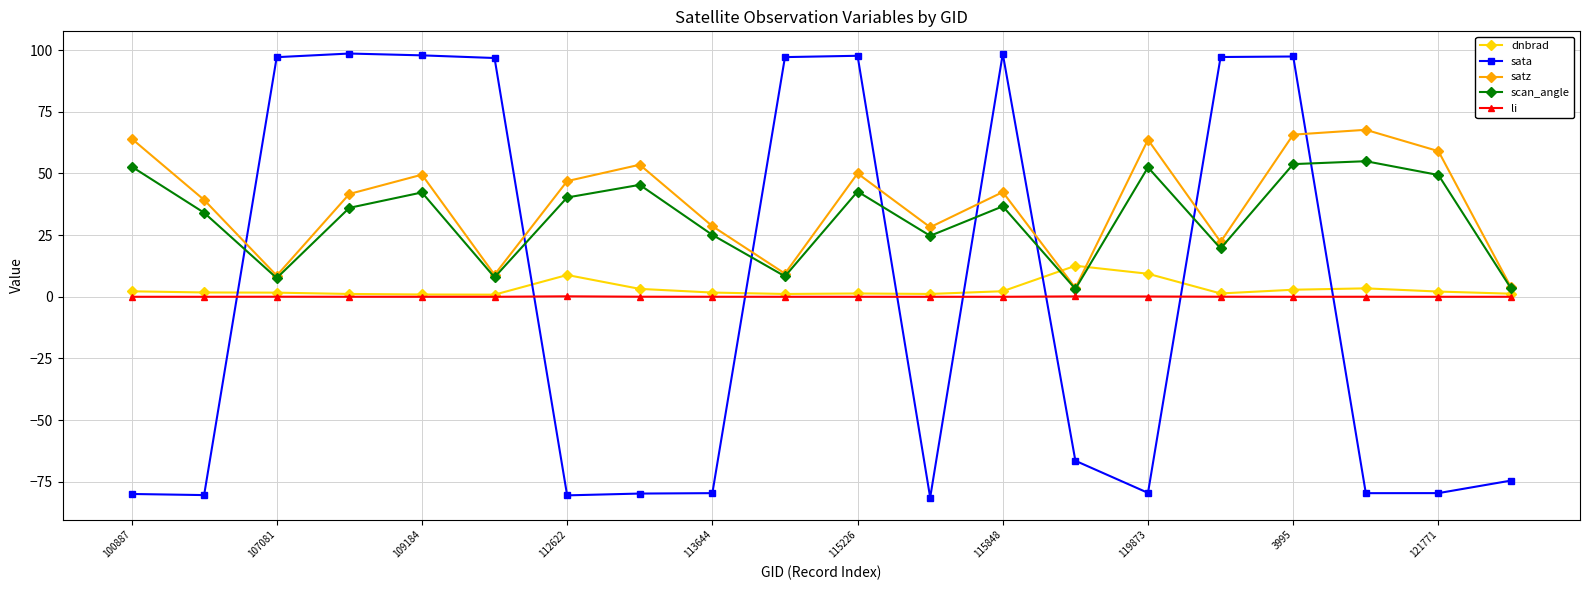

At how many categories does at least one series exceed 70?

9